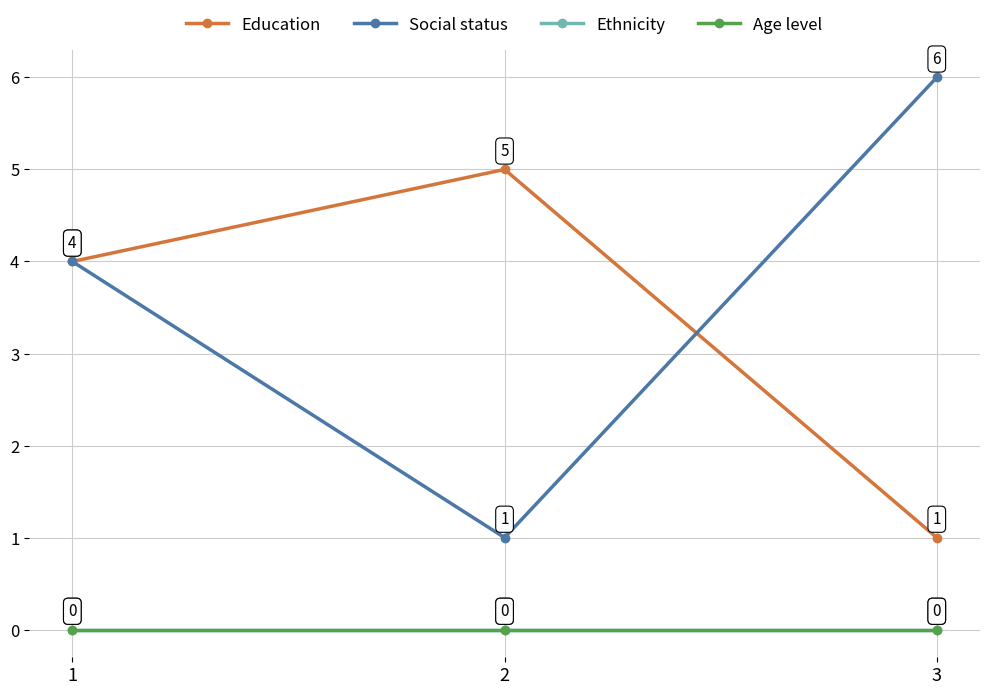

What is the total value across all series at 2?

6